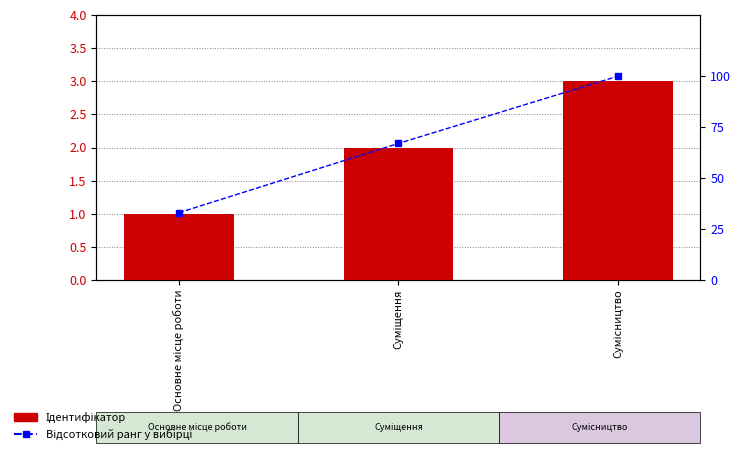

Between Суміщення and Сумісництво, which is larger?

Сумісництво